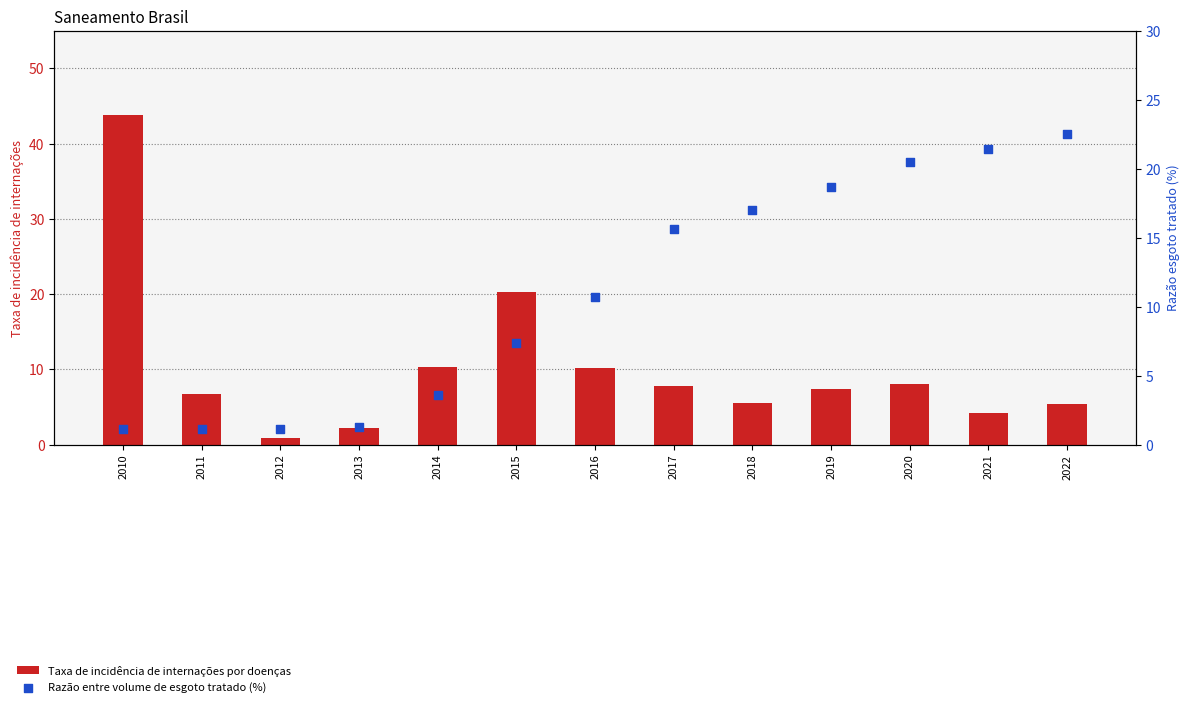

Is the value of Razão entre volume de esgoto tratado (%) at 2012 greater than the value of Taxa de incidência de internações por doenças at 2018?

No